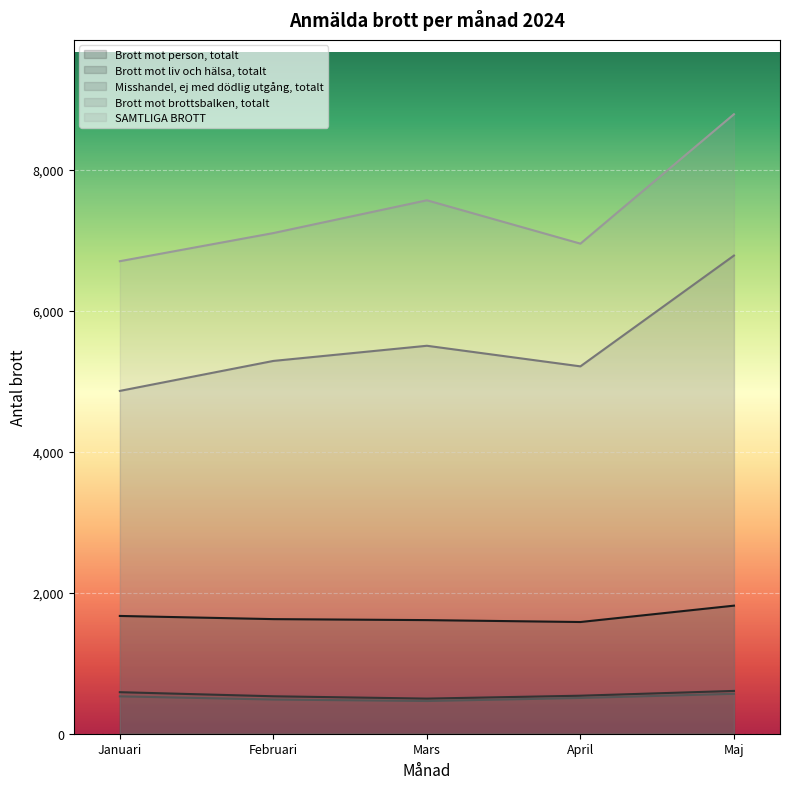

Does the chart display data point markers on the line(s)?

No